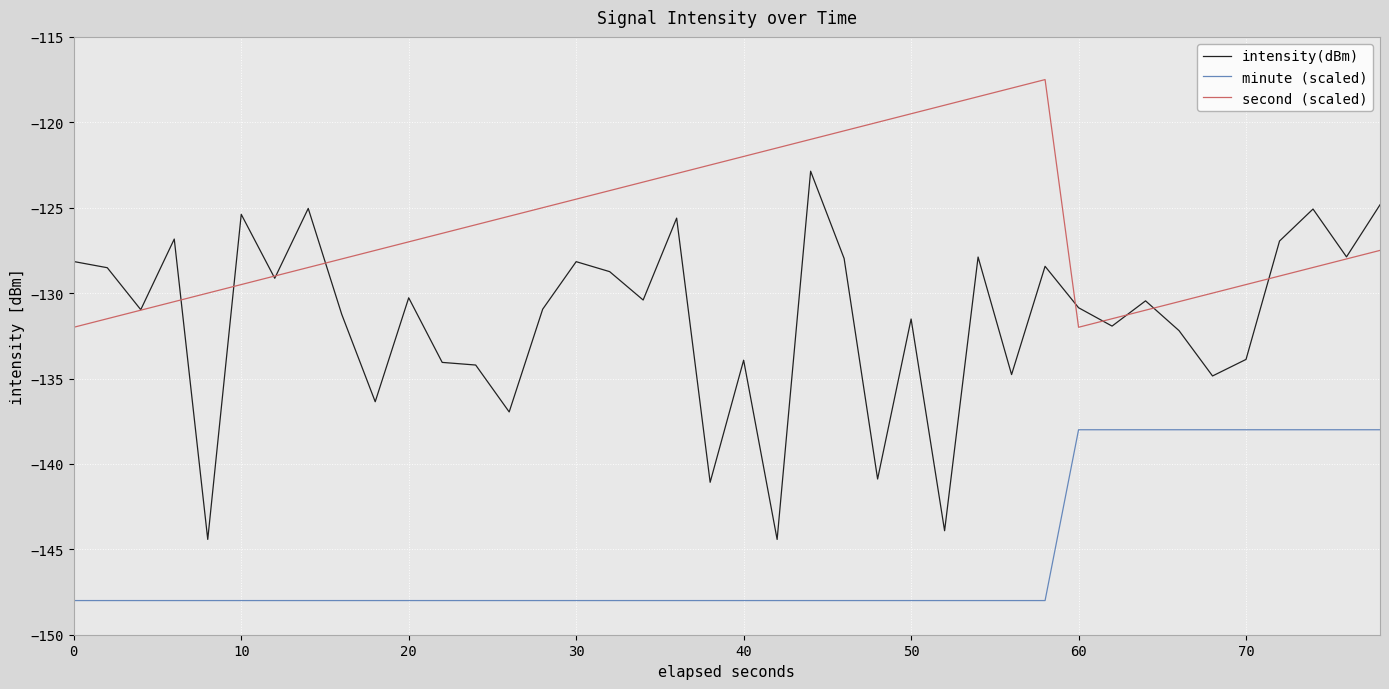

Which series has the largest total across all categories?

second (scaled)